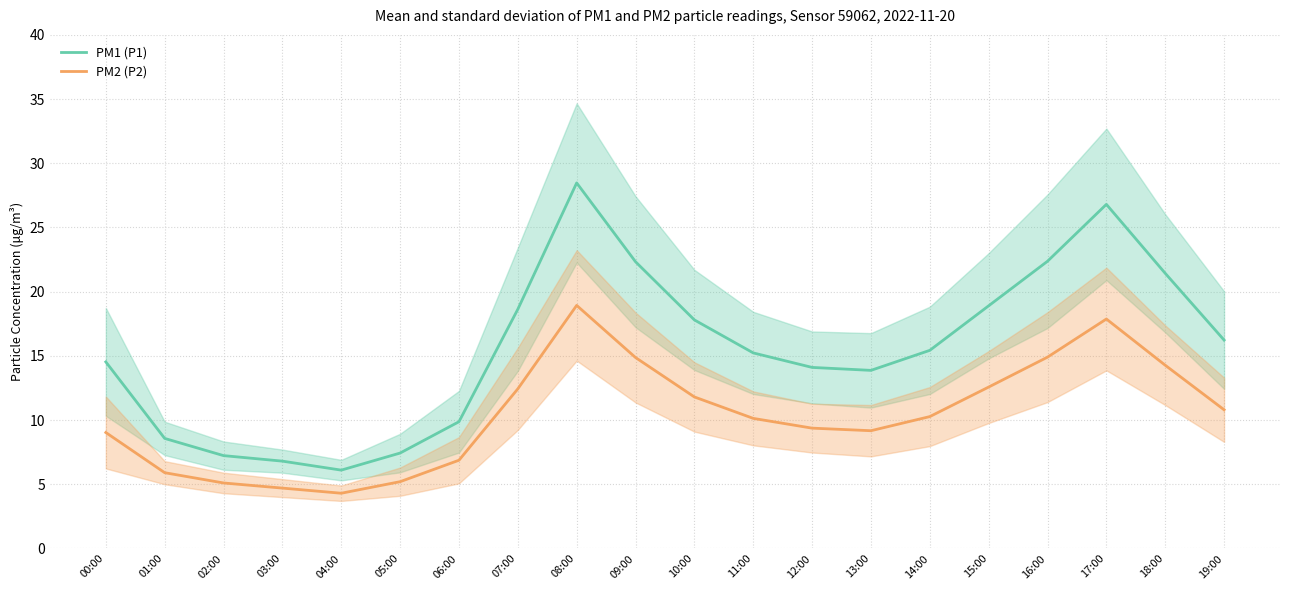

What is the difference between the maximum and minimum values in the PM1 (P1) series?

22.4